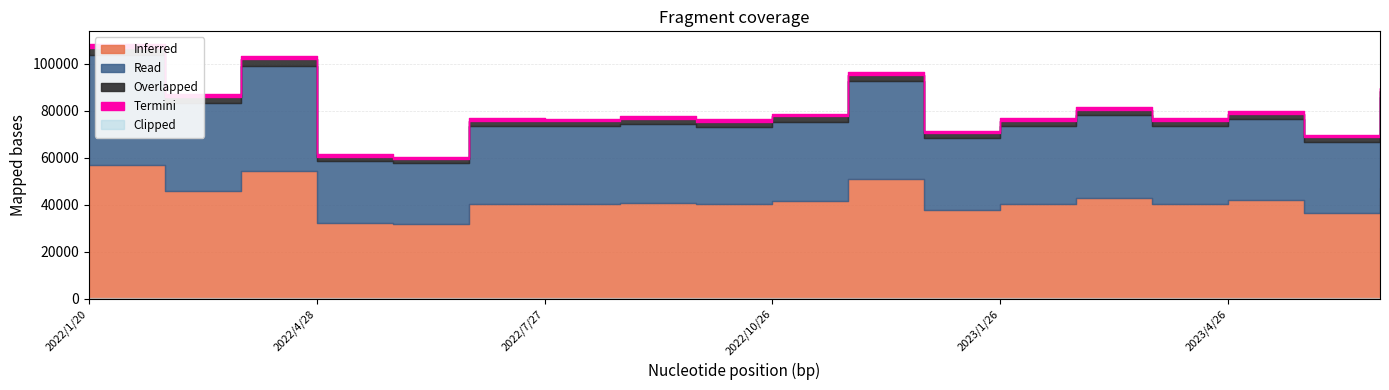

What is the sum of the values at 2022/10/26 and 2023/4/26?

151540